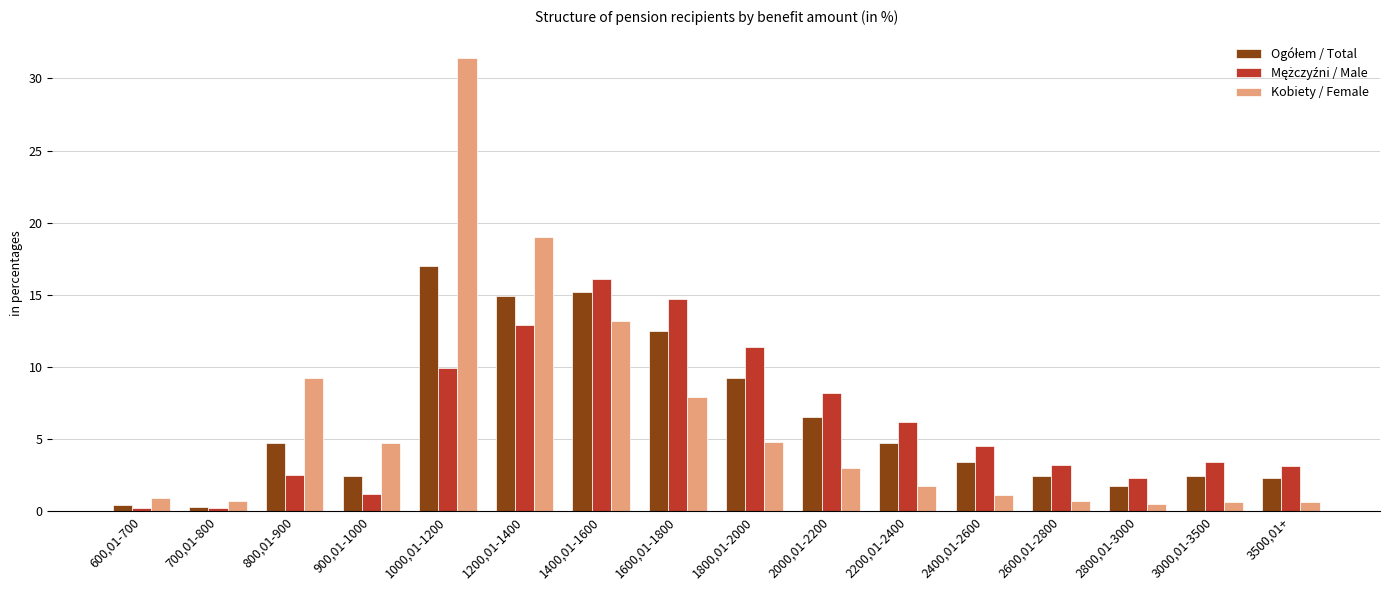

What is the total value across all series at 1400,01-1600?

44.5